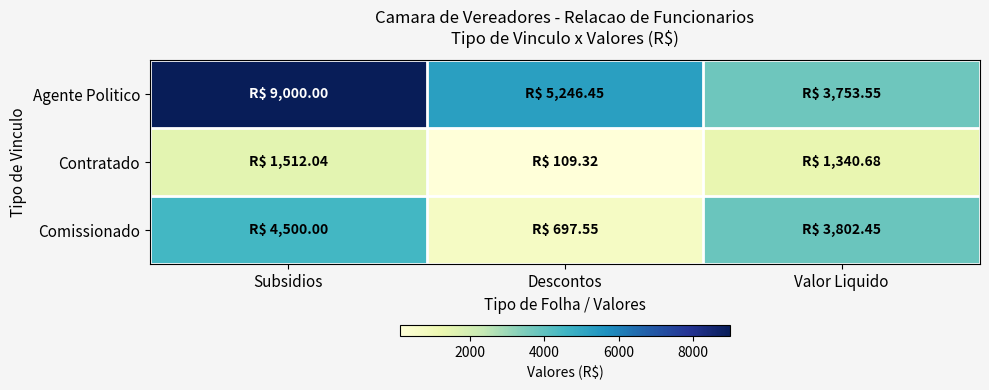

How many data points does each series have?

3